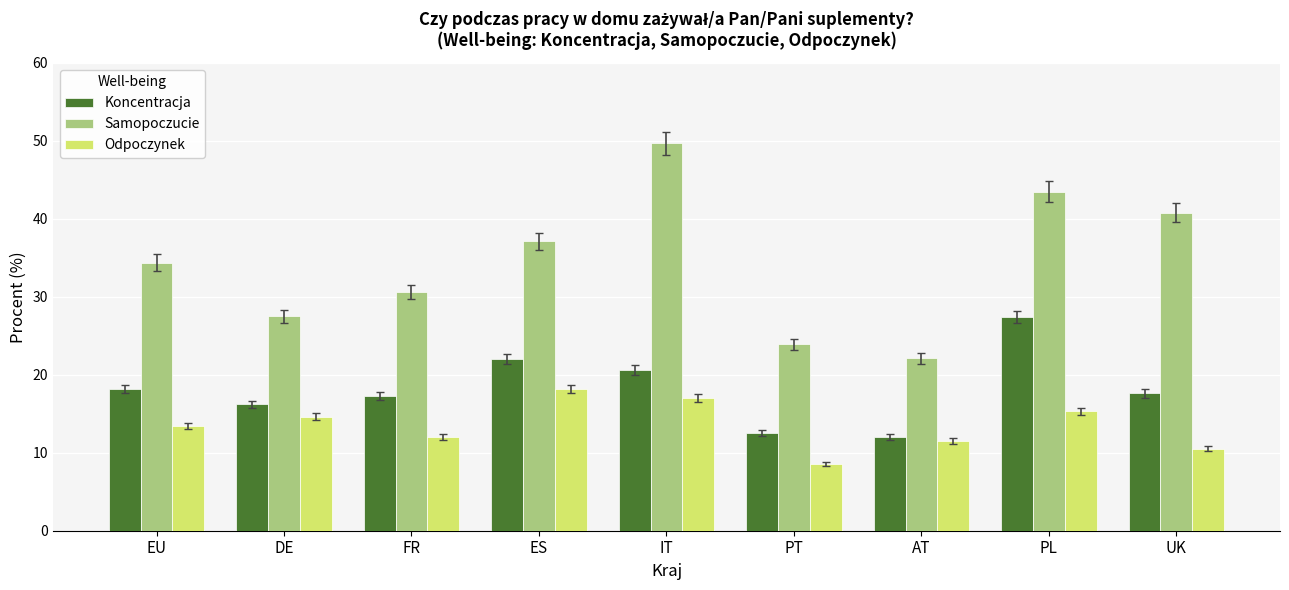

What is the spread (max minus min) of values at AT?

10.6